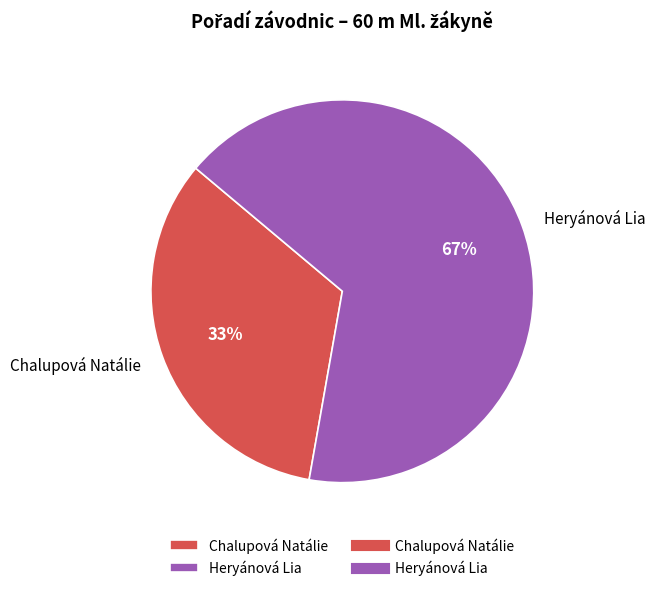

How many segments does this pie chart have?

2